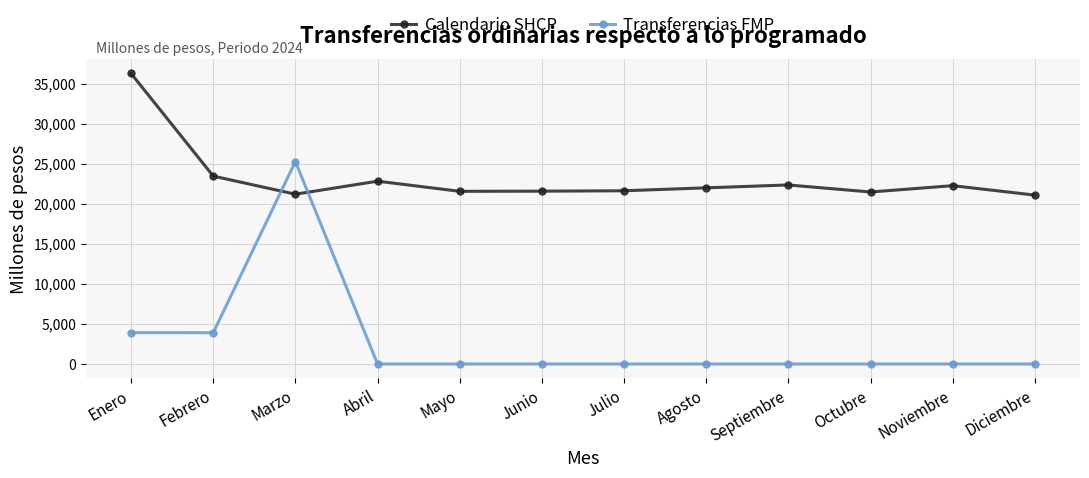

Which series has the largest total across all categories?

Calendario SHCP